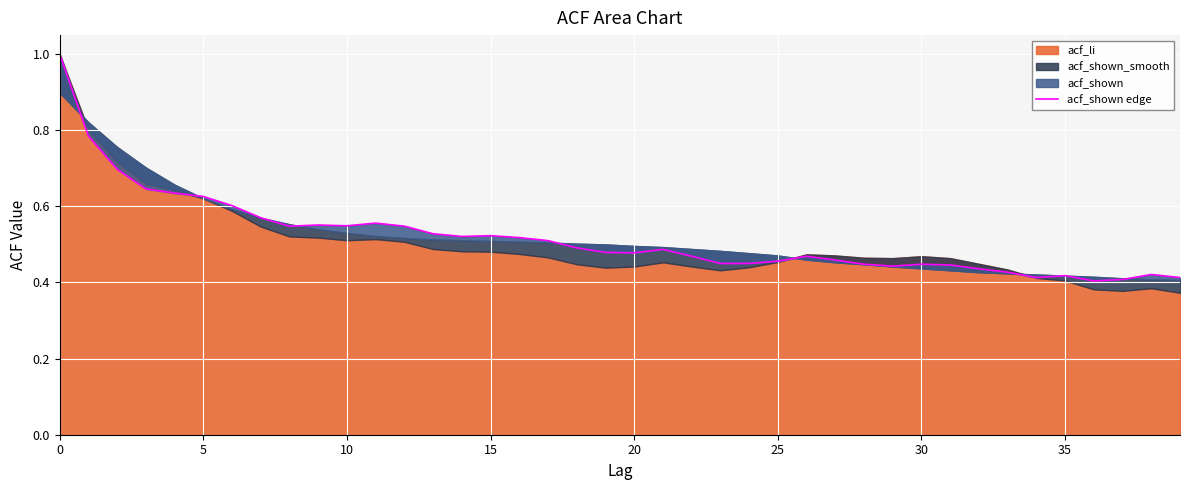

Reading left to right, what are all the values shown in this chart?

1.0	0.8	0.7	0.6	0.6	0.6	0.6	0.6	0.5	0.6	0.5	0.6	0.5	0.5	0.5	0.5	0.5	0.5	0.5	0.5	0.5	0.5	0.5	0.5	0.5	0.5	0.5	0.5	0.4	0.4	0.4	0.4	0.4	0.4	0.4	0.4	0.4	0.4	0.4	0.4